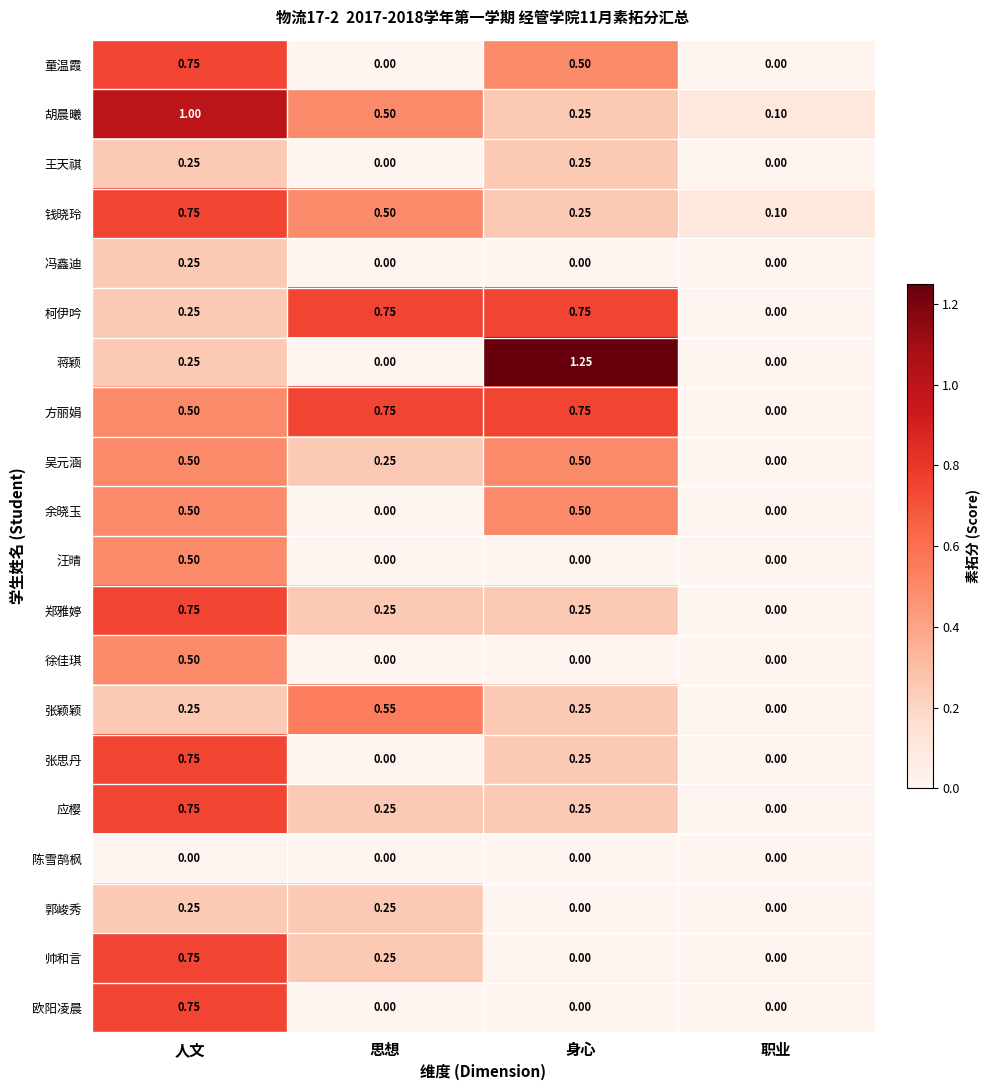

What is the total value across all series at 身心?

6.0